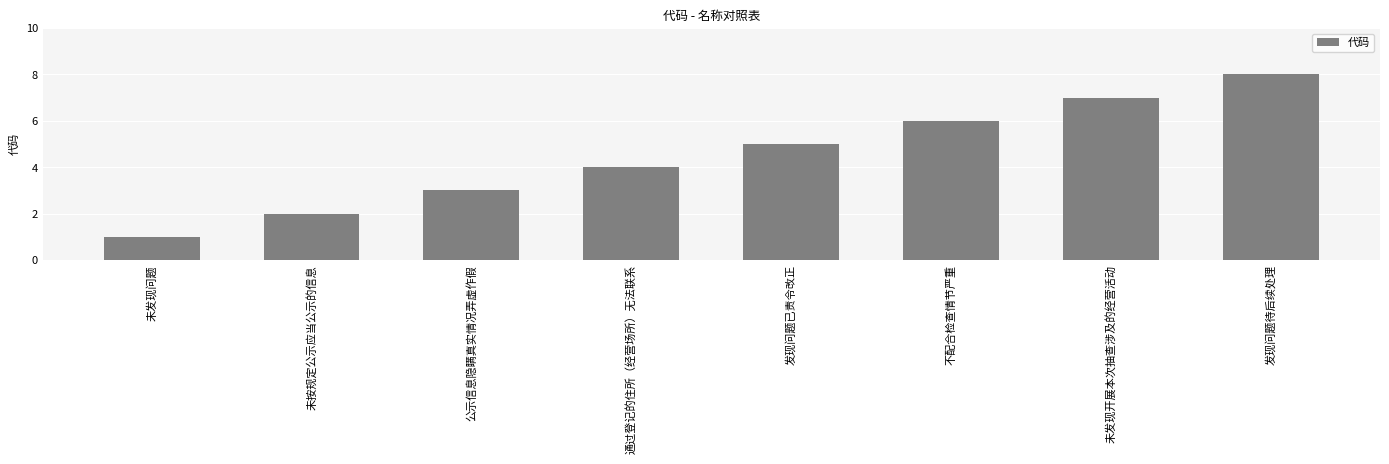

What is the label of the 2nd bar from the left?

未按规定公示应当公示的信息